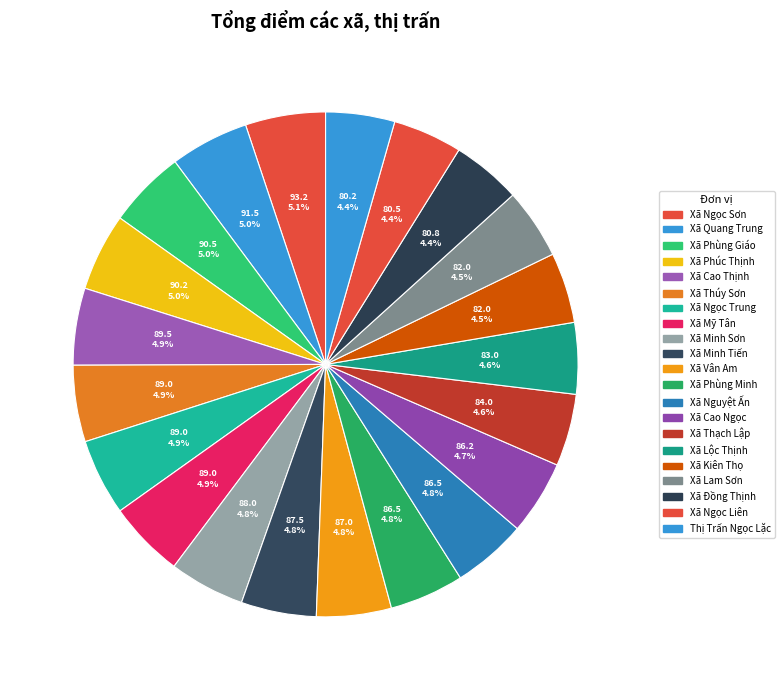

To the nearest percent, what is the average slice percentage?

5%